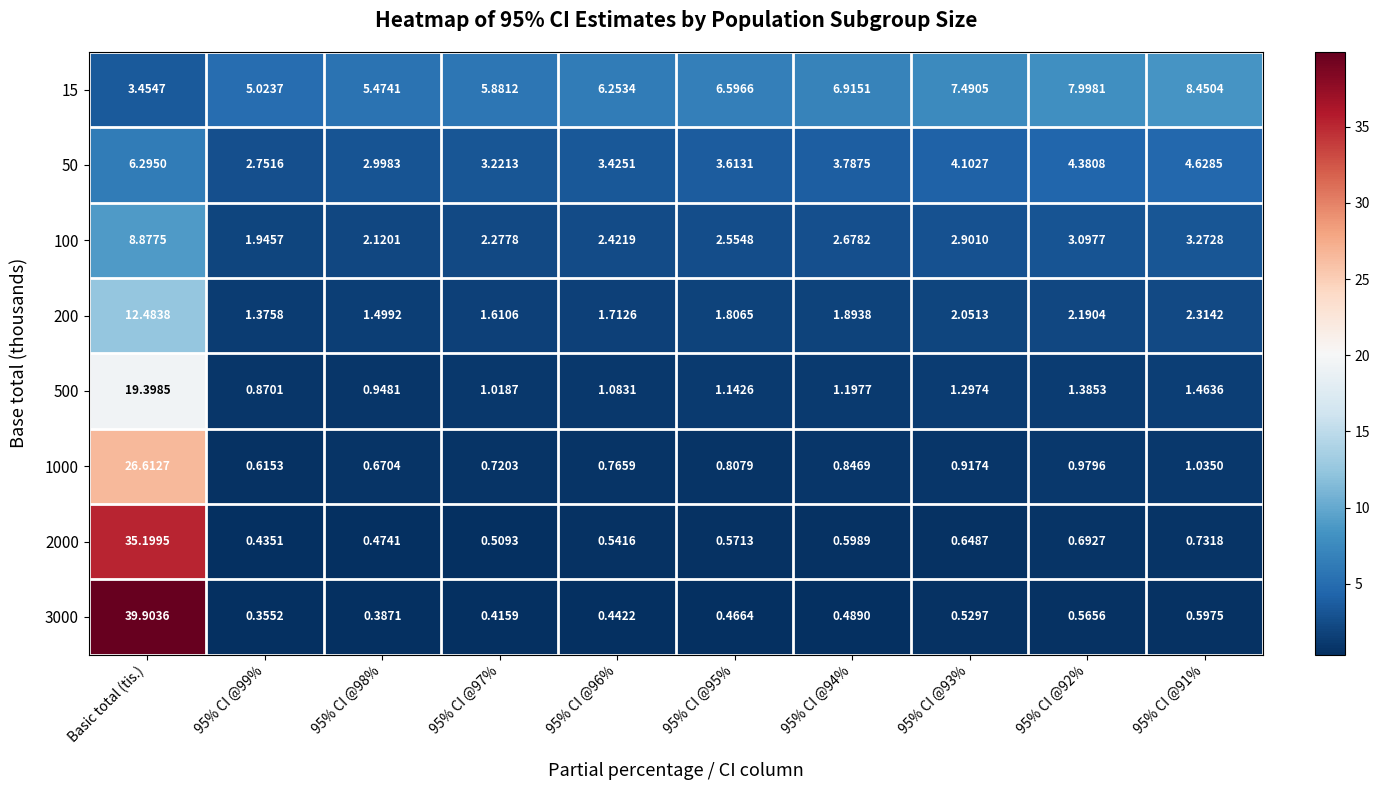

At which label does 50 reach its peak?

Basic total (tis.)